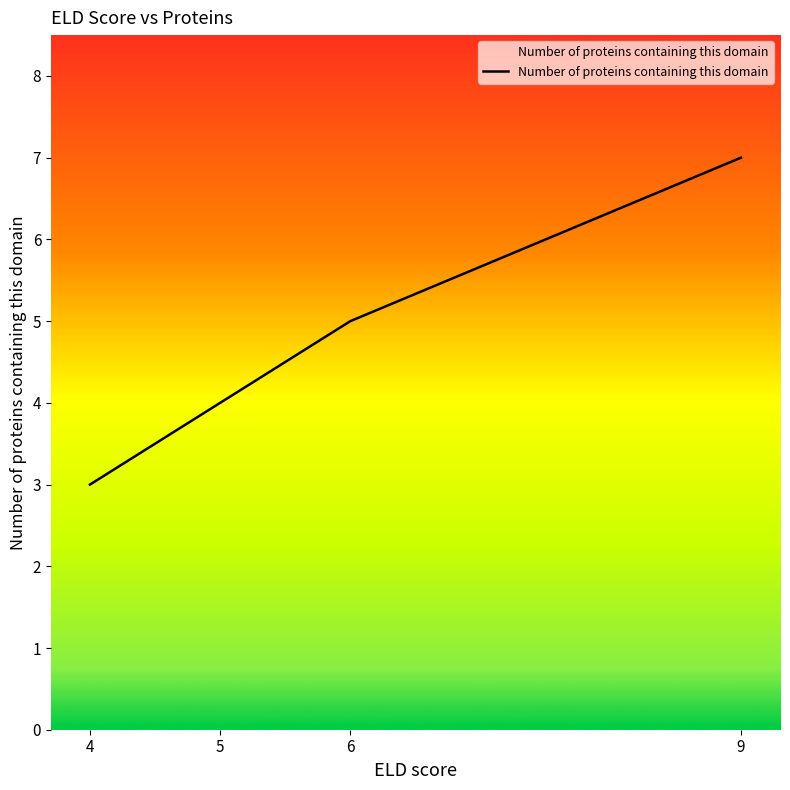

What is the average value?

5